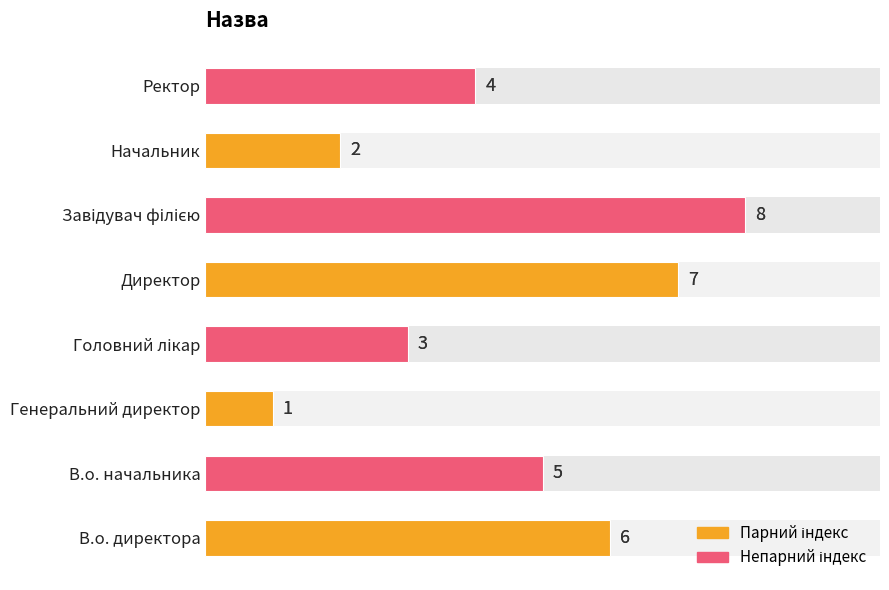

What is the smallest value displayed?

1